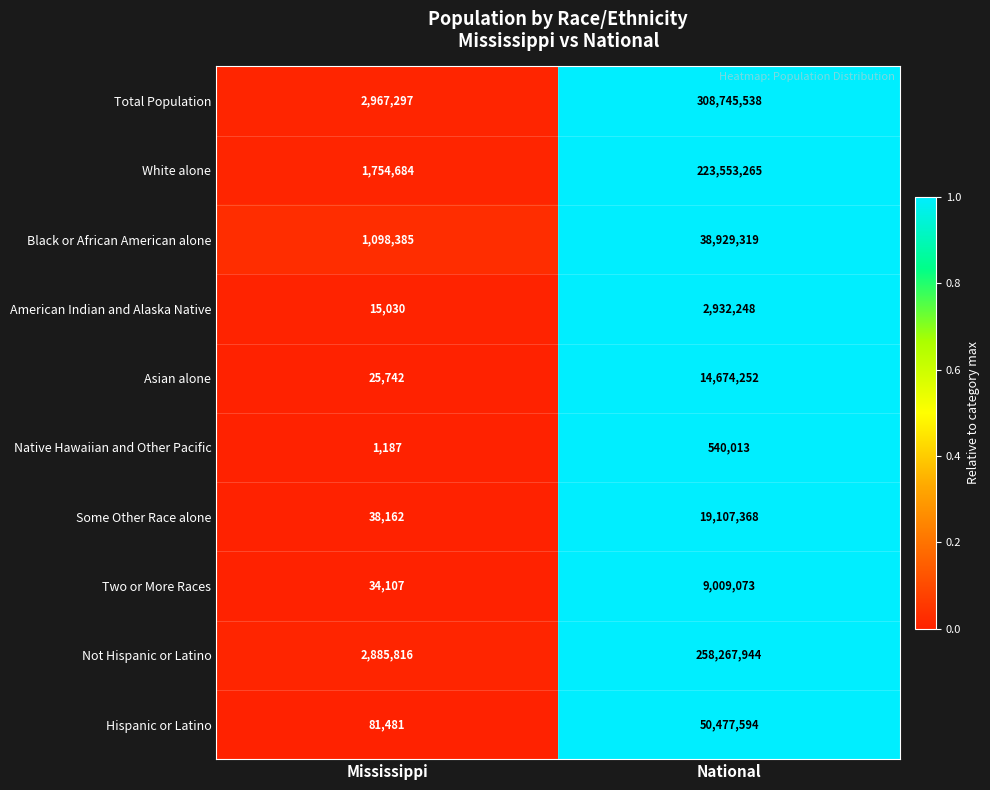

Reading left to right, what are all the values shown in this chart?

Total Population: Mississippi=2967297	National=308745538
White alone: Mississippi=1754684	National=223553265
Black or African American alone: Mississippi=1098385	National=38929319
American Indian and Alaska Native: Mississippi=15030	National=2932248
Asian alone: Mississippi=25742	National=14674252
Native Hawaiian and Other Pacific: Mississippi=1187	National=540013
Some Other Race alone: Mississippi=38162	National=19107368
Two or More Races: Mississippi=34107	National=9009073
Not Hispanic or Latino: Mississippi=2885816	National=258267944
Hispanic or Latino: Mississippi=81481	National=50477594